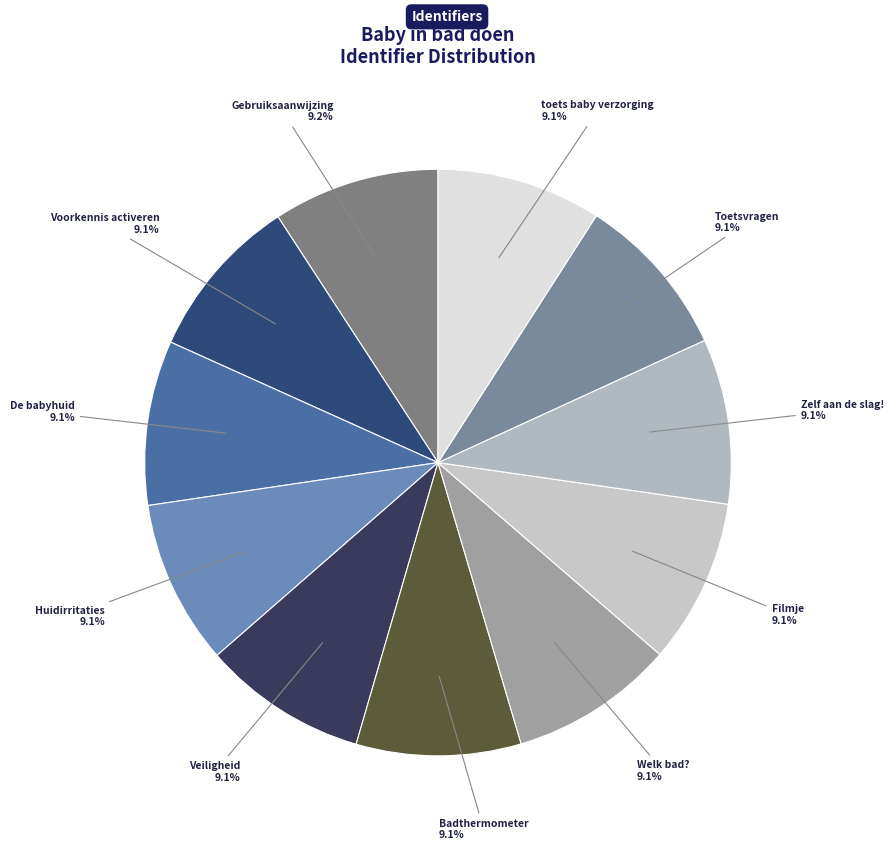

What is the ratio of the value at Toetsvragen to the value at De babyhuid?

1.0